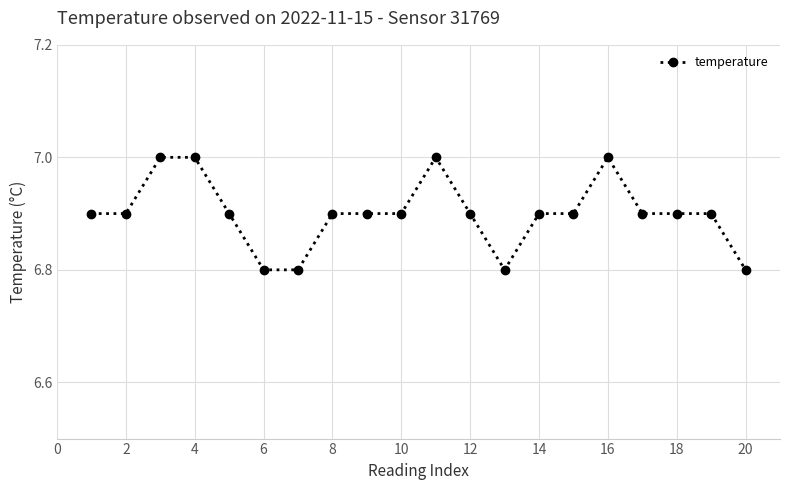

True or false: there are more than 0 points higher than both neighbors.

True